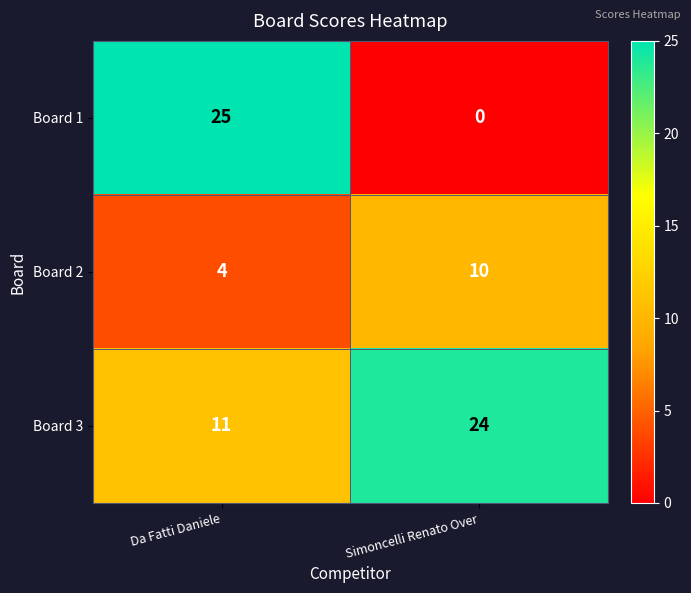

What is the sum of all Board 2 values?

14